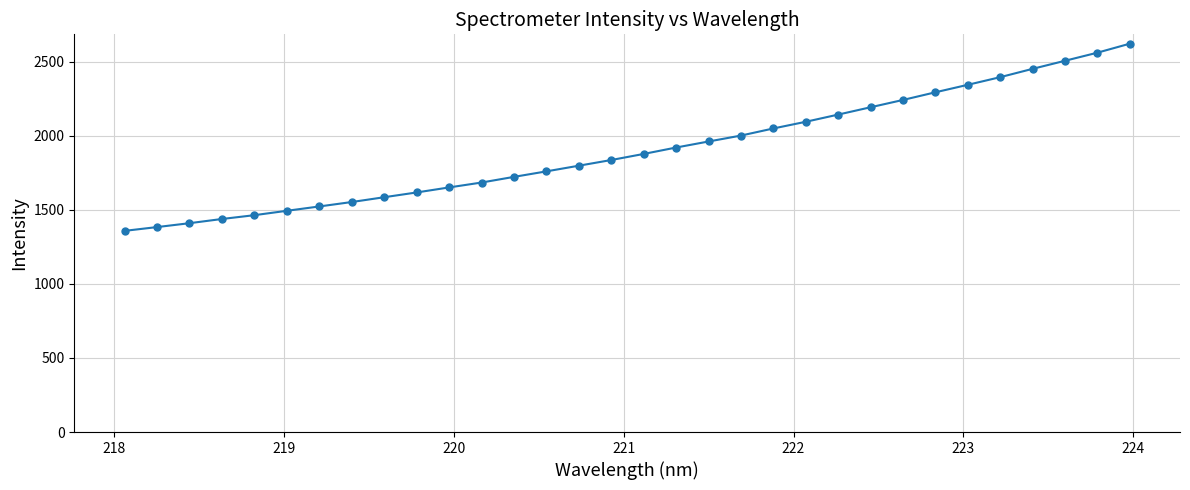

What is the value of the 29th point from the left?

2452.0